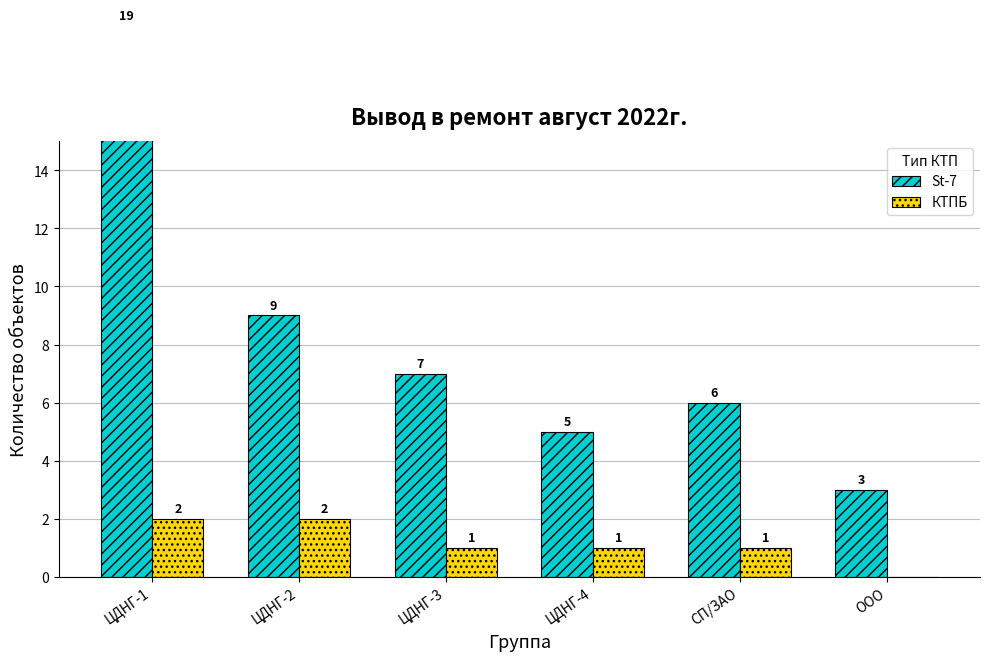

What is the value of the КТПБ bar at the 3rd from the left?

1